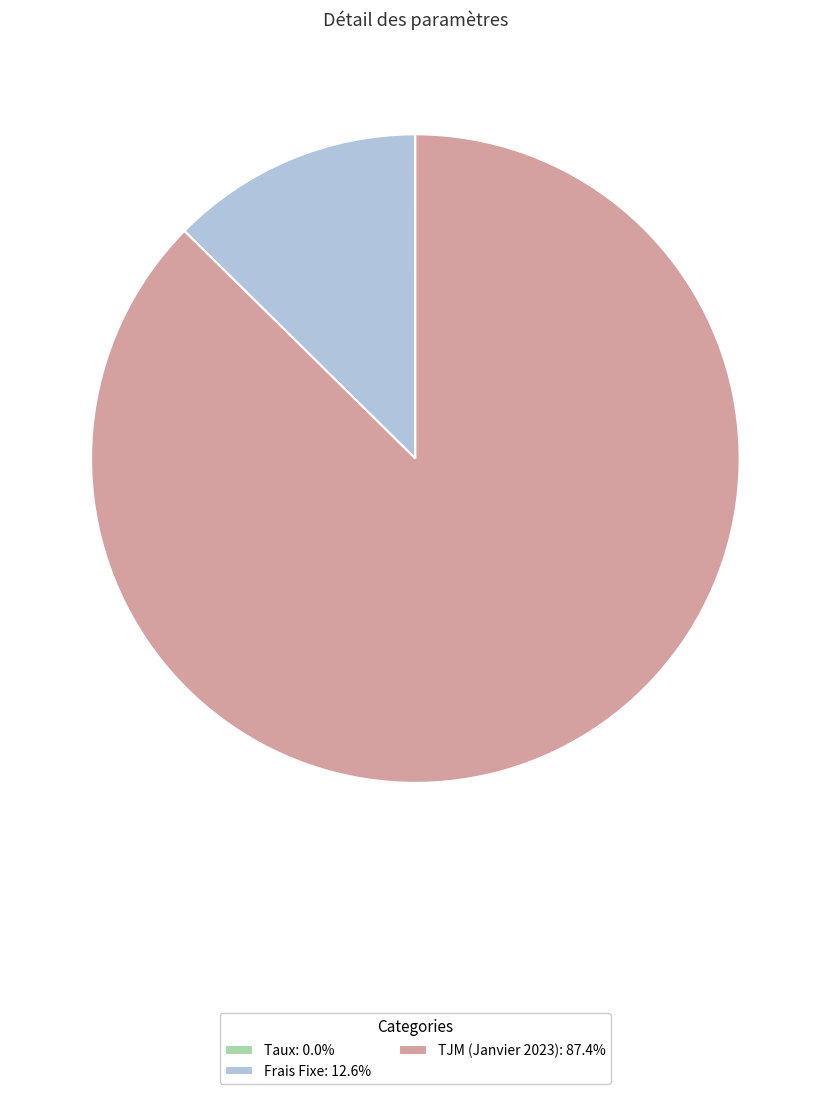

Combined, do TJM (Janvier 2023) and Frais Fixe account for over 50%?

Yes